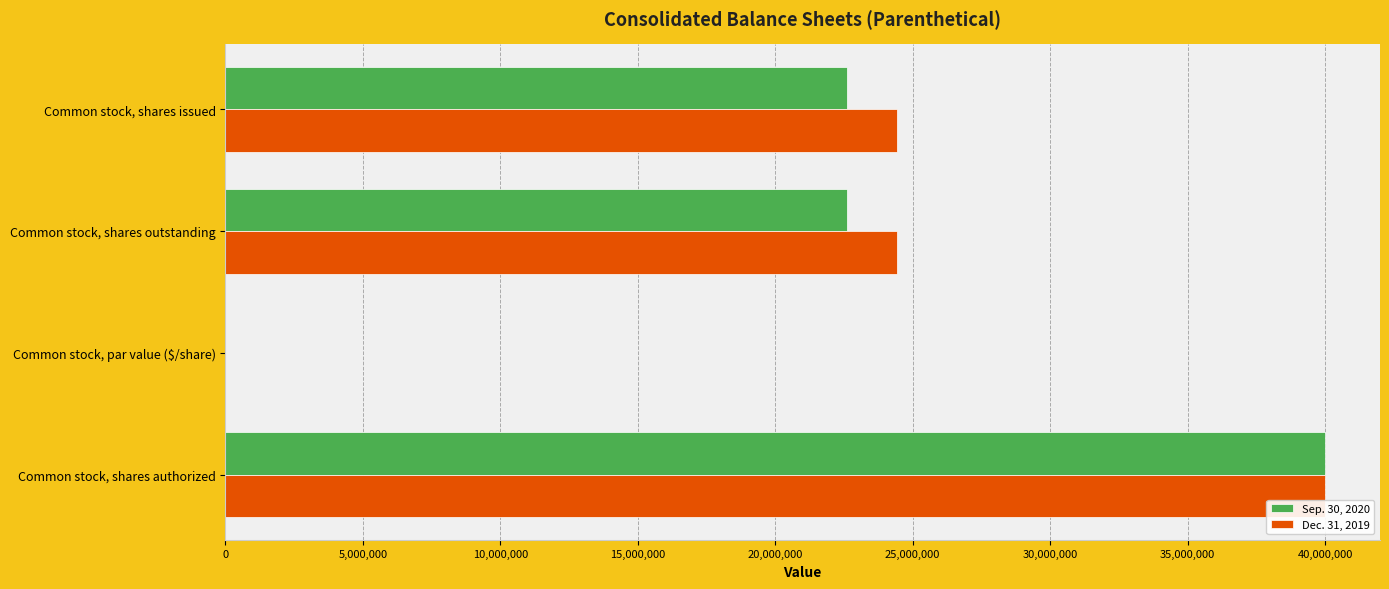

Between Common stock, shares issued and Common stock, shares authorized, which series saw the biggest shift?

Sep. 30, 2020